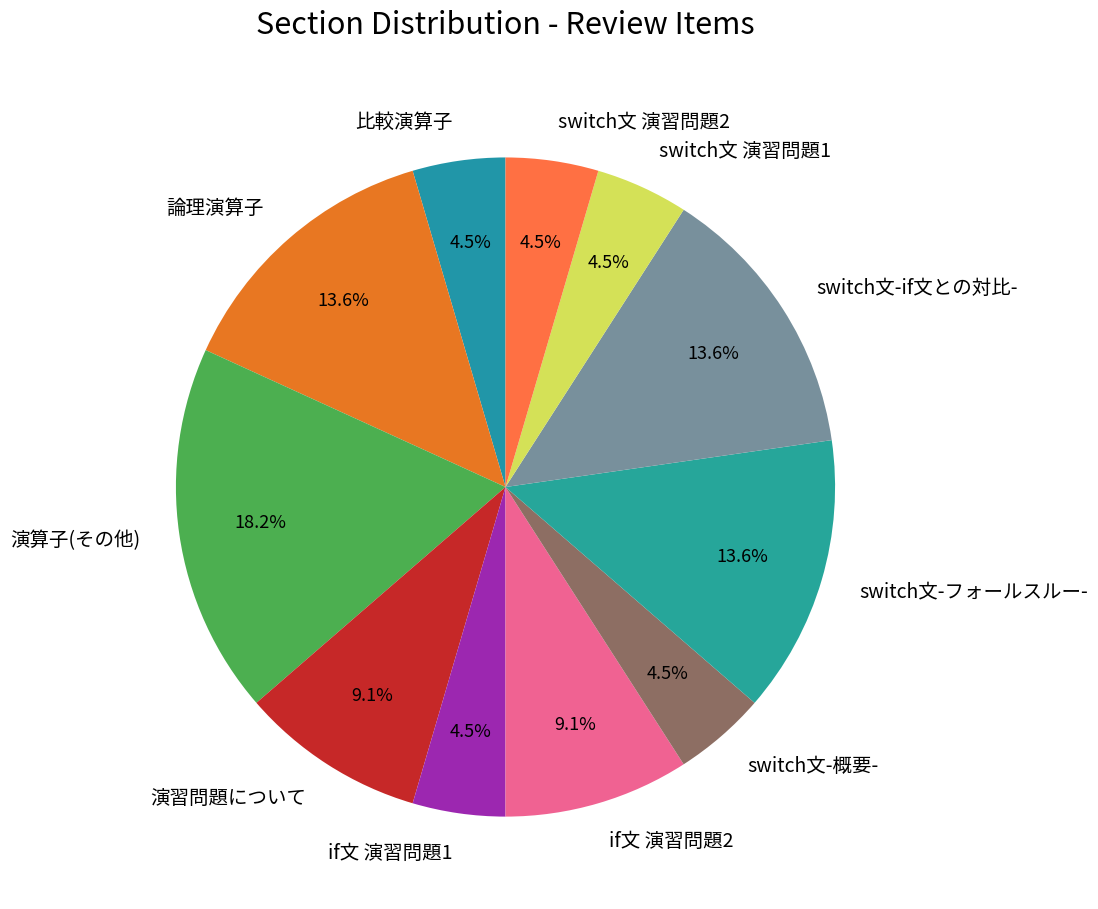

Does 論理演算子 account for over 50% of the chart?

No